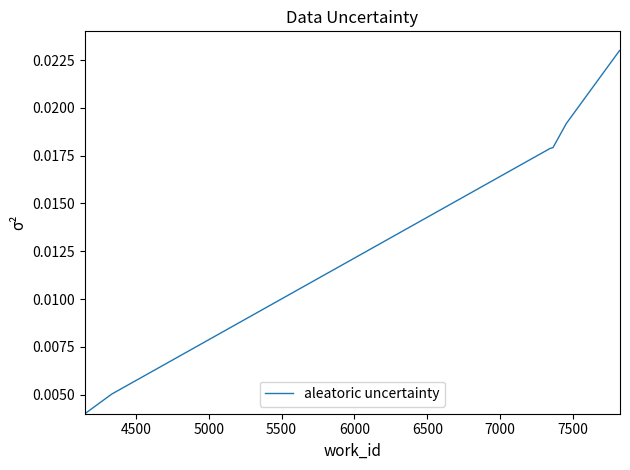

What is the label of the 9th point from the right?

4500